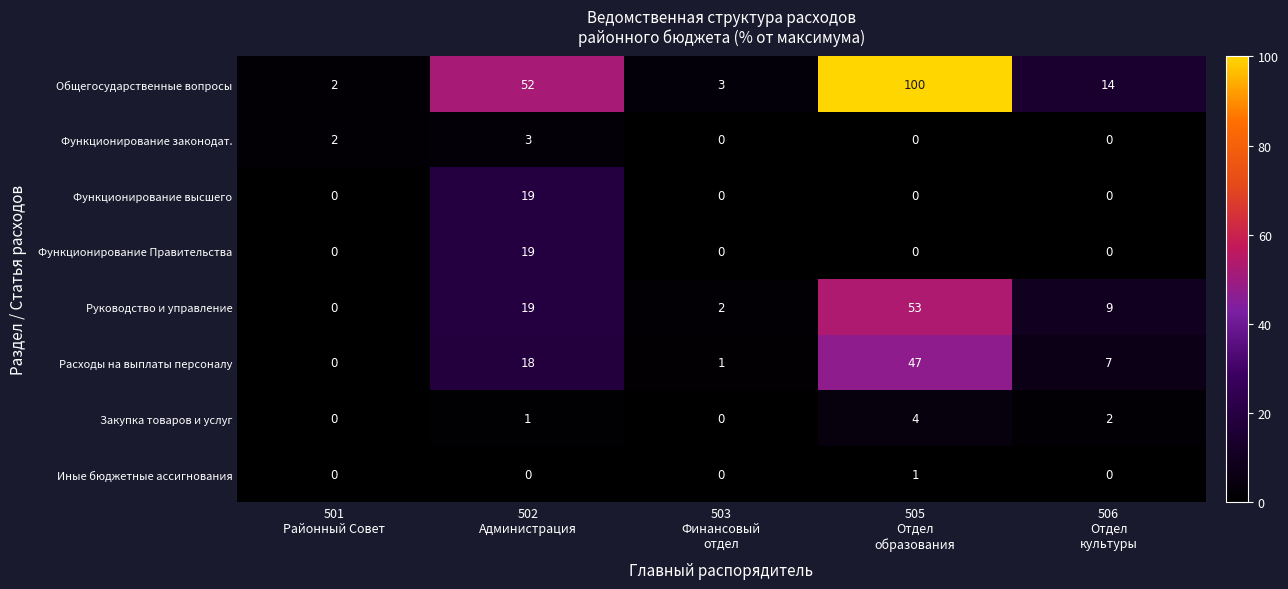

How many Иные бюджетные ассигнования values are between 0 and 1?

5